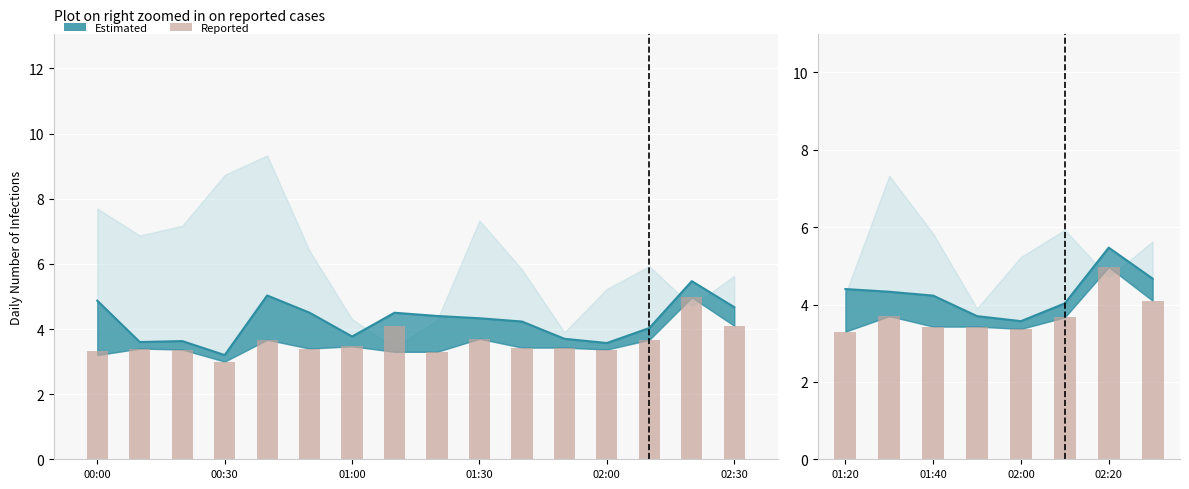

What is the difference between the second highest and second lowest values?

0.7